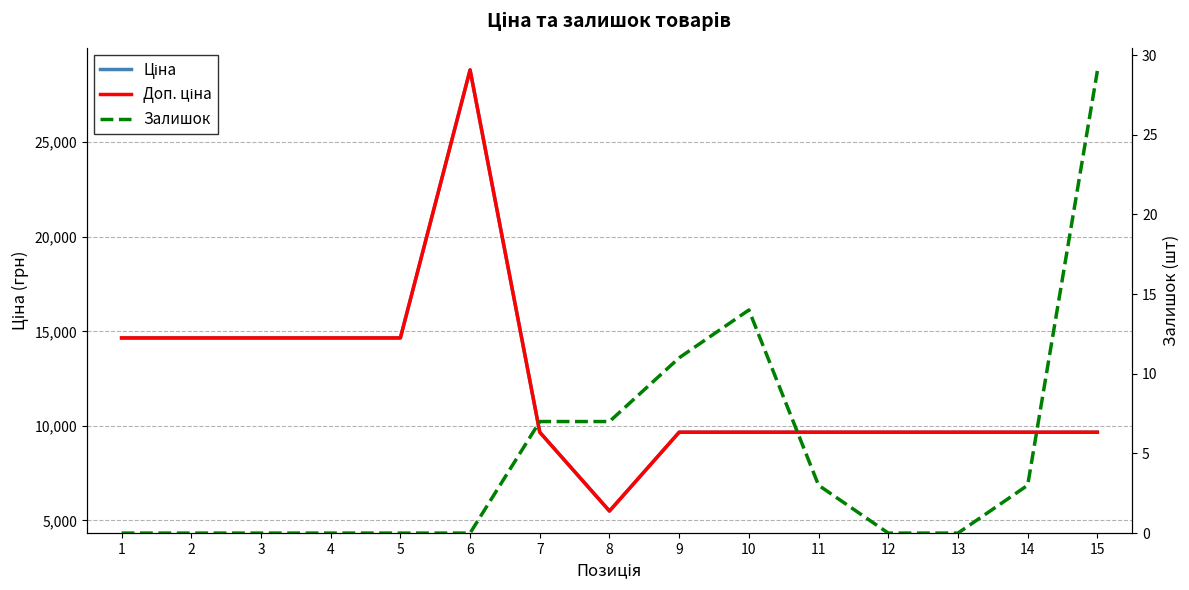

True or false: Ціна and Залишок cross at least once.

False